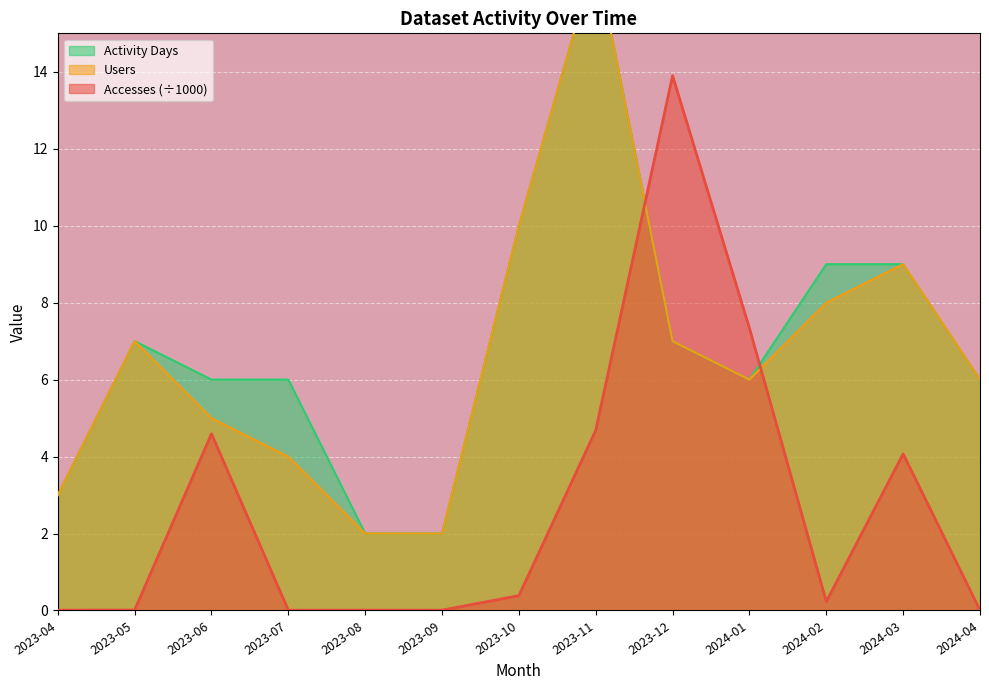

How many interior local valleys does the Accesses series have?

3